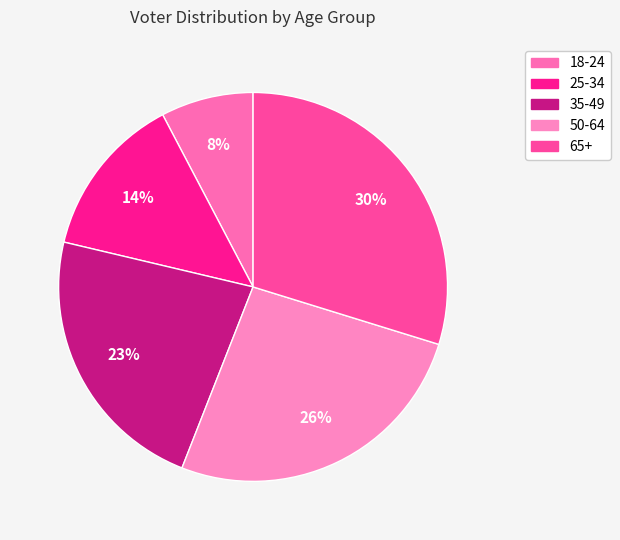

Do 25-34 and 18-24 together represent more than half of the pie?

No